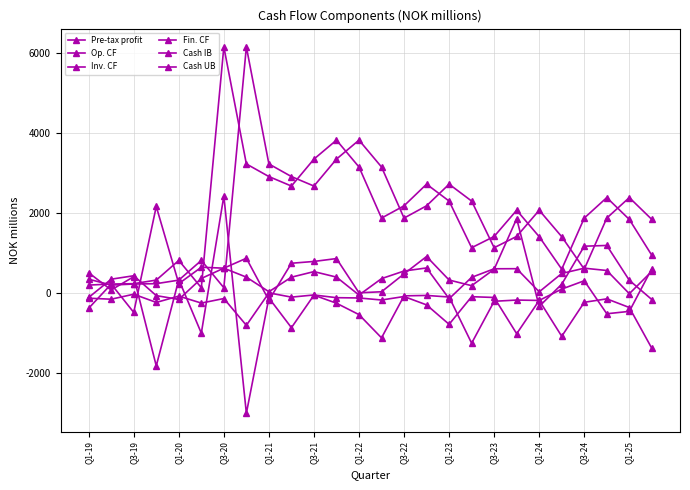

True or false: Pre-tax profit and Cash UB intersect in this chart.

True